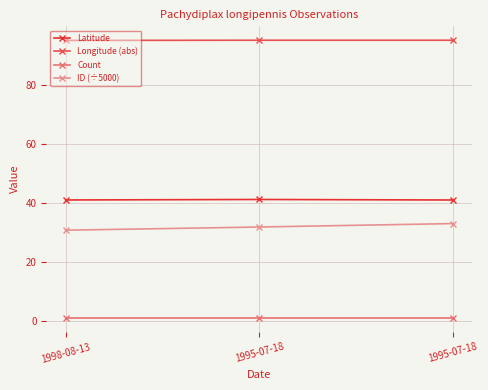

At which label does Latitude reach its minimum?

1995-07-18